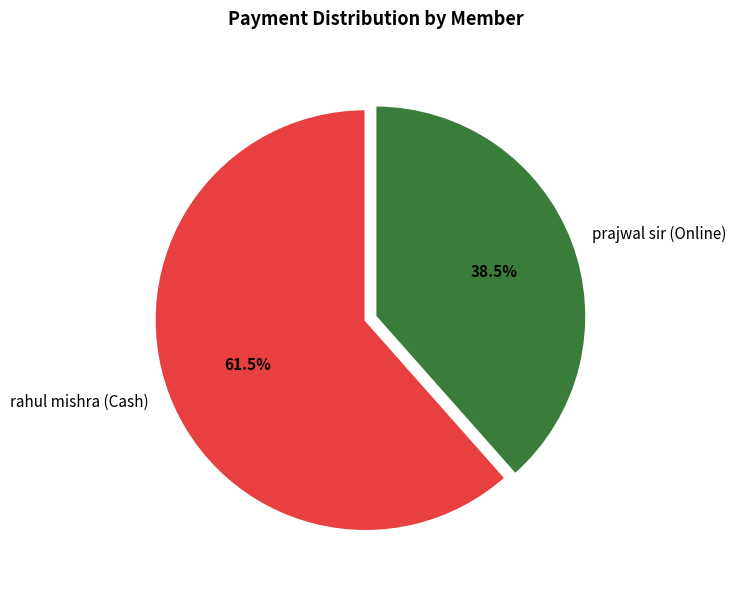

Count the number of slices in the pie.

2